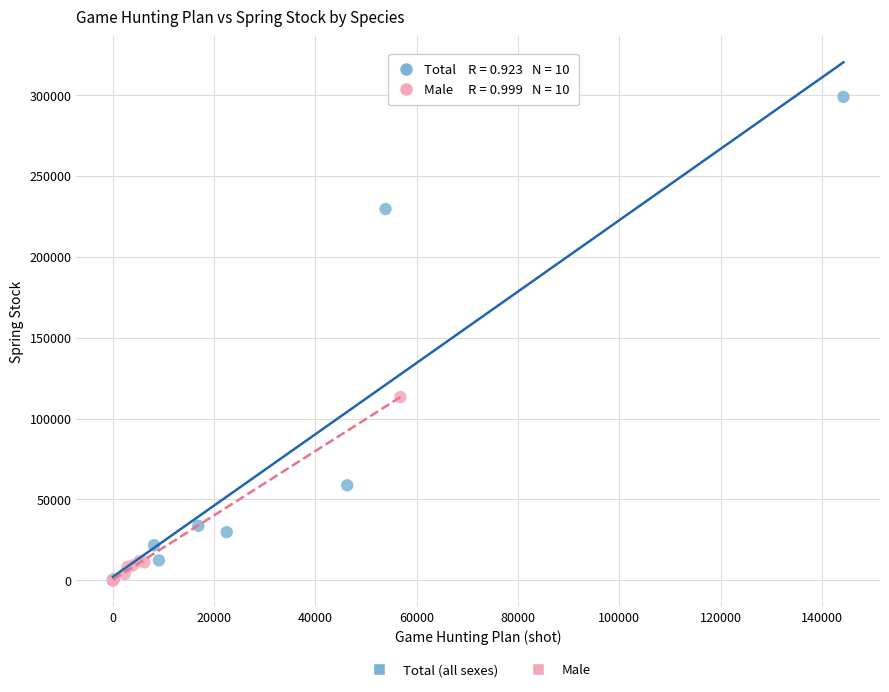

Which series has the widest spread of Y values?

Total (all sexes)